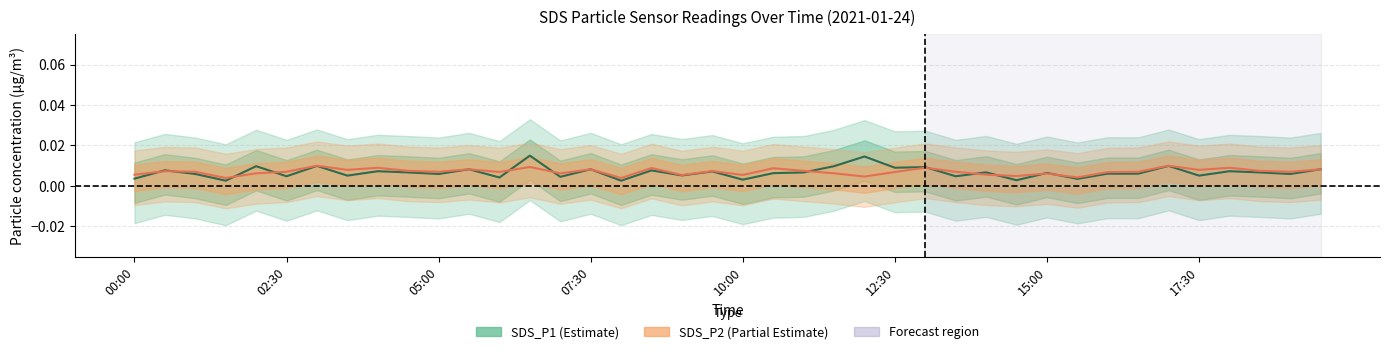

True or false: SDS_P2 and SDS_P1 cross at least once.

True